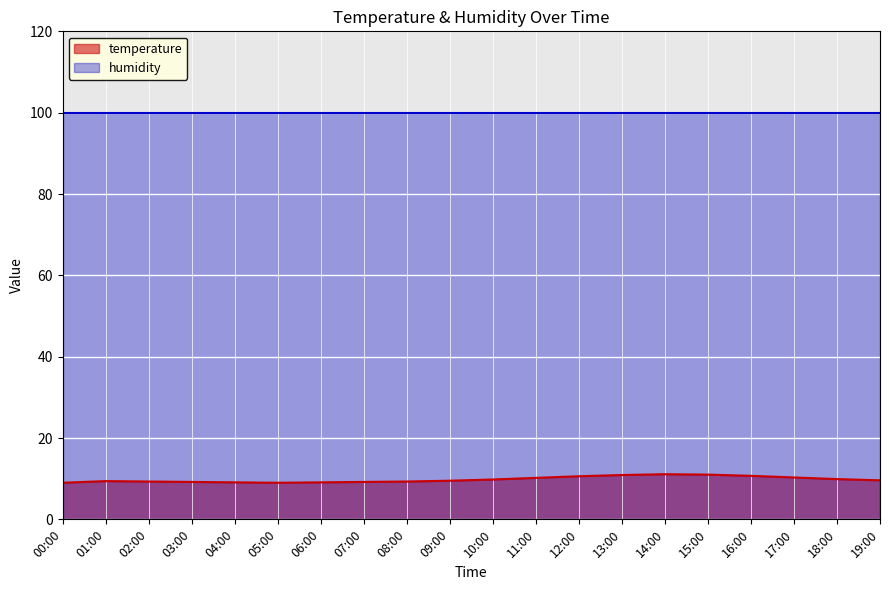

What is the average value?

9.8